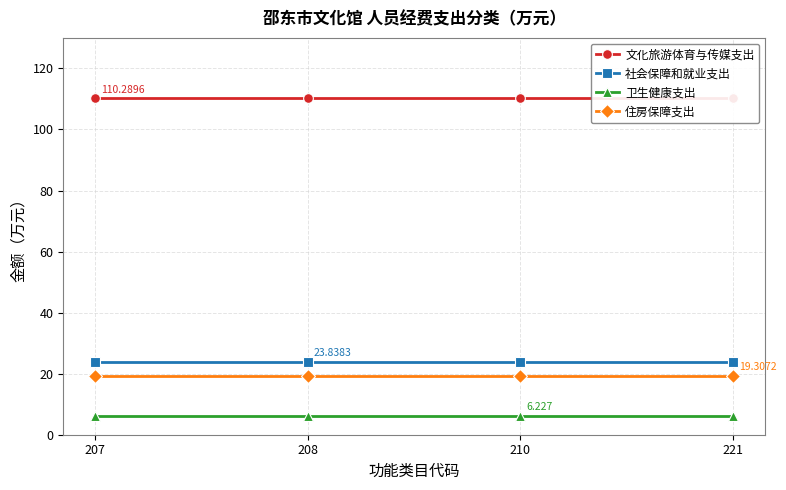

What is the sum of all 住房保障支出 values?

77.2